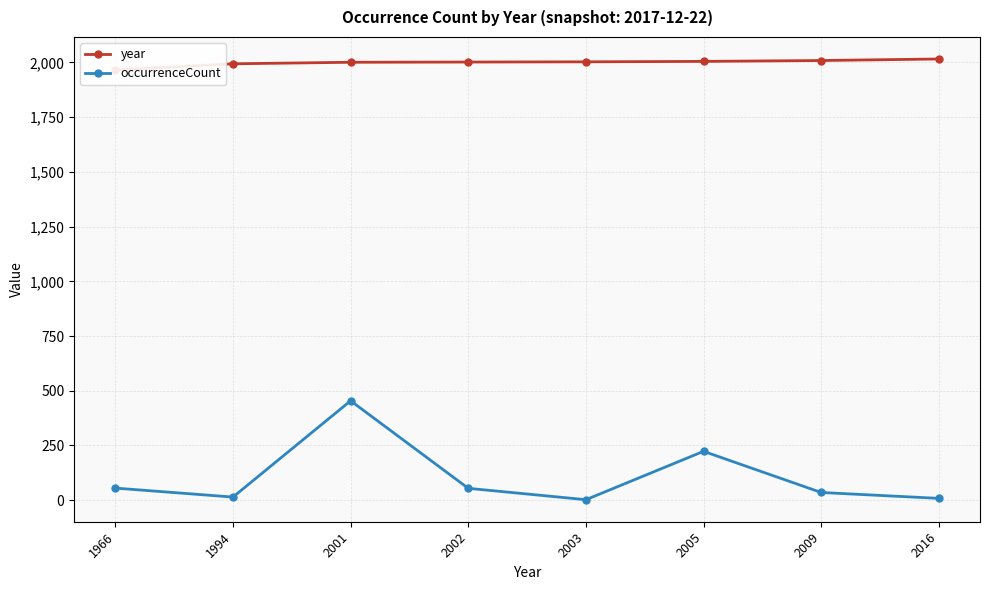

What is the value of the occurrenceCount point at the 5th from the left?

2